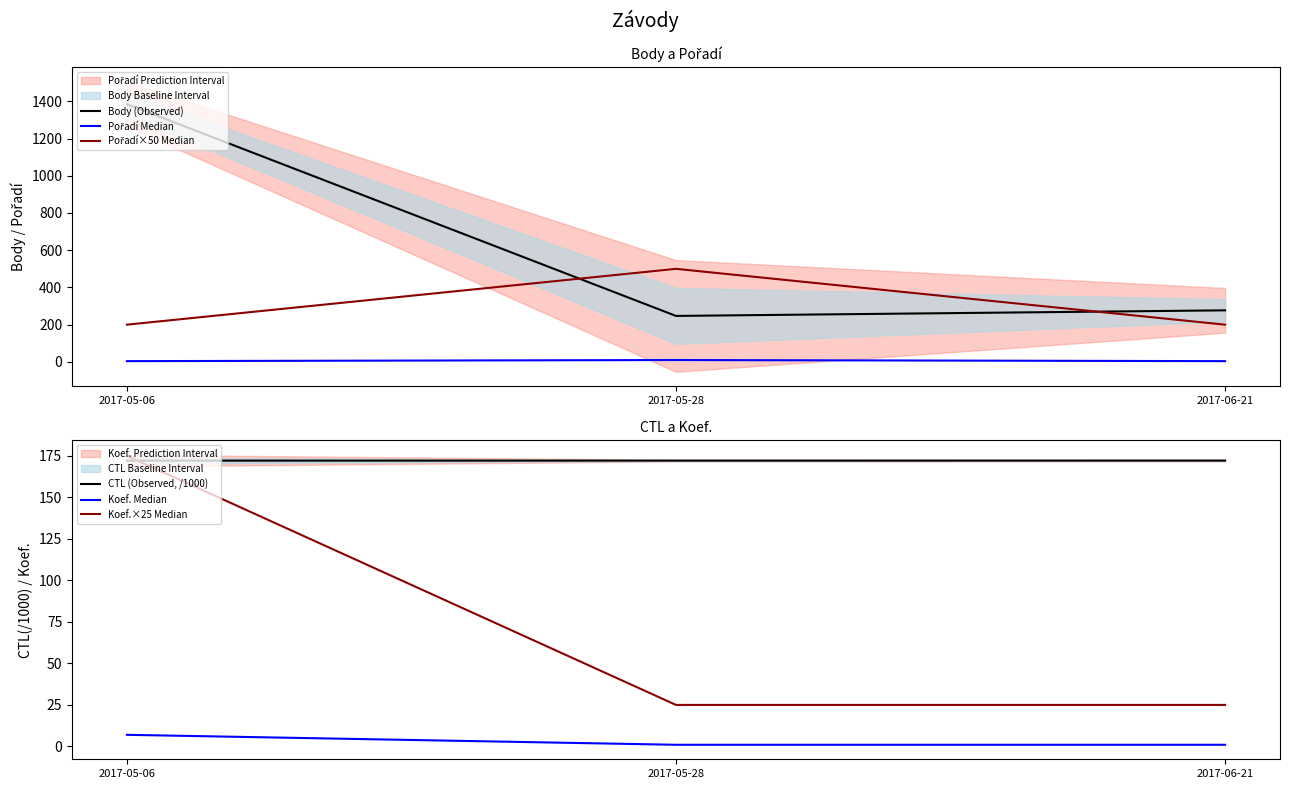

Does the chart display data point markers on the line(s)?

No